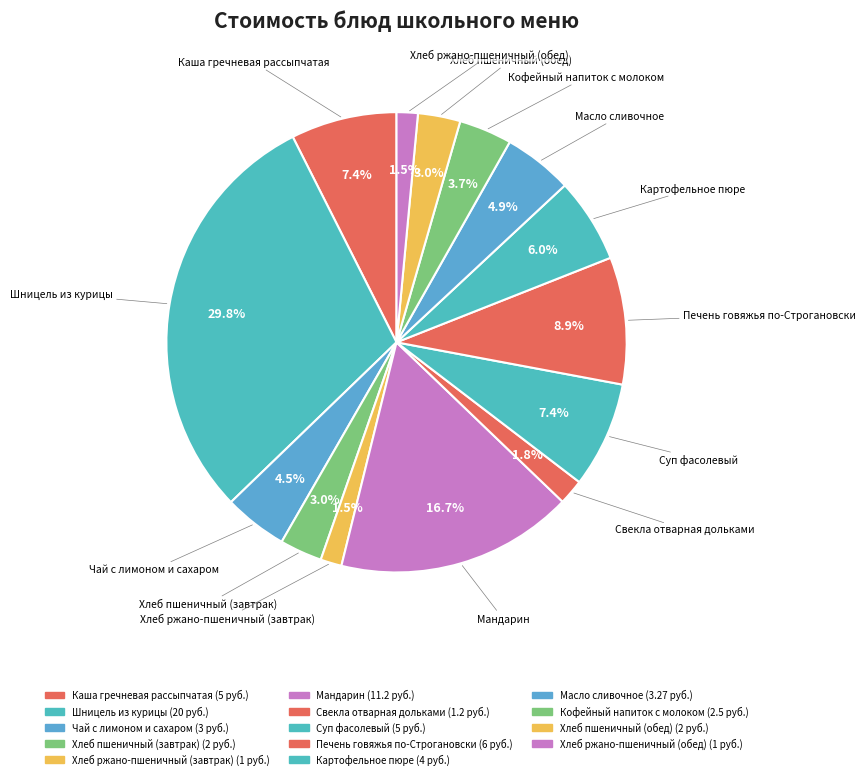

How many segments does this pie chart have?

14